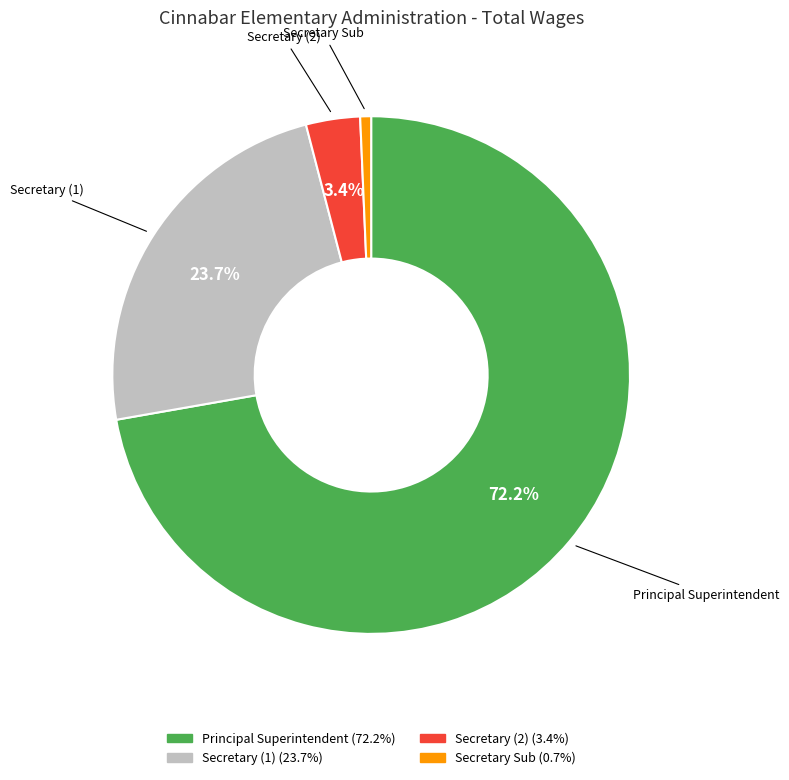

Count the number of slices in the pie.

4